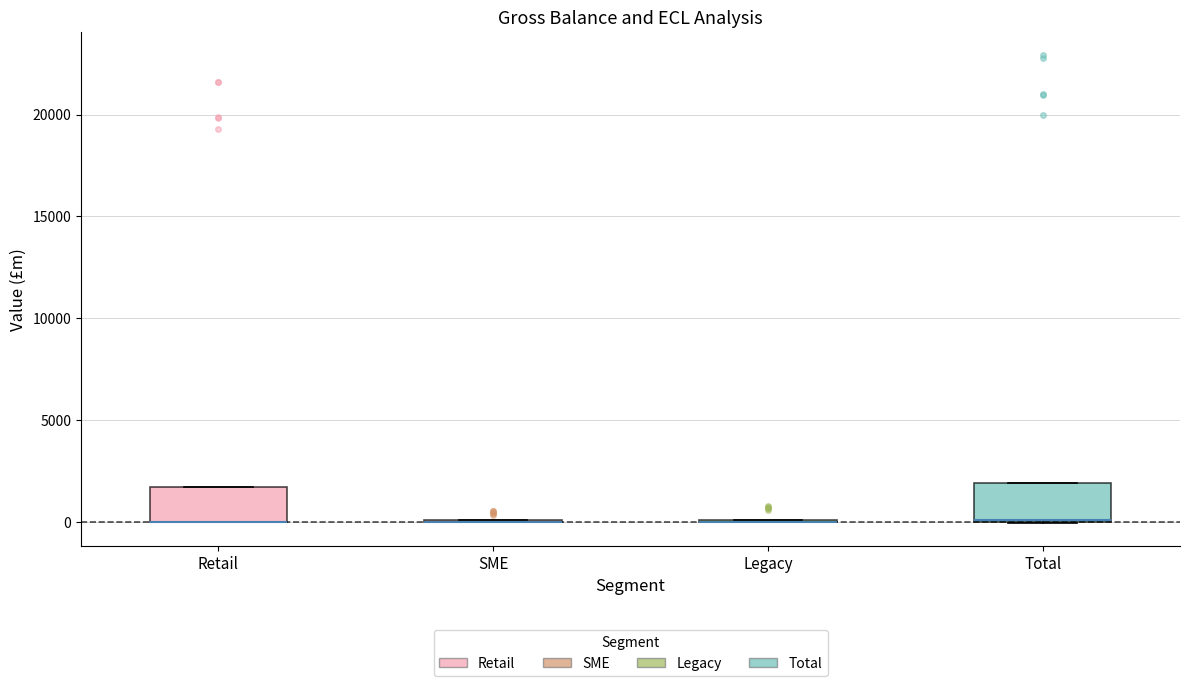

Reading left to right, transcribe this box plot: for each box, give where its median line is, the range the box spans, and where its two whiskers end, as read against the y-axis. The values are not printed on the chart, so give them approximately, as read against the axis.

Retail: median 0 (drawn on the box's lower edge), box 0 to 1500, whiskers 0 to 1500
SME: box collapsed to a line at 0, whiskers 0 to 0
Legacy: box collapsed to a line at 0, whiskers 0 to 0
Total: median 0 (drawn on the box's lower edge), box 0 to 2000, whiskers 0 to 2000